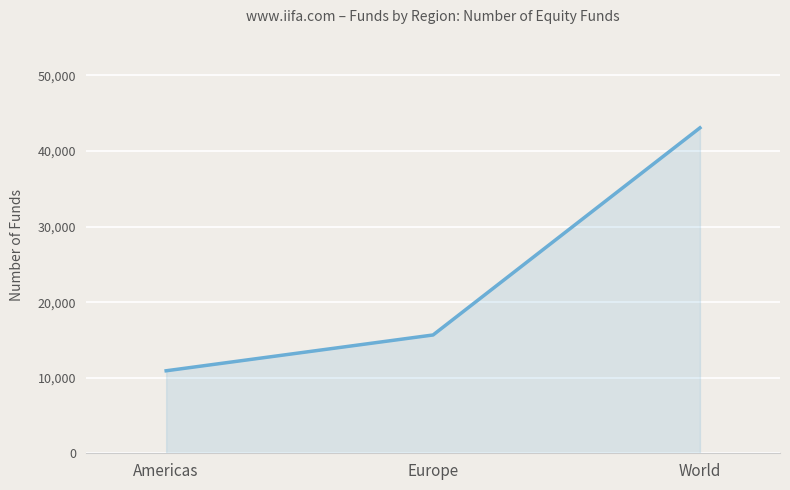

Which has a higher value, Europe or World?

World